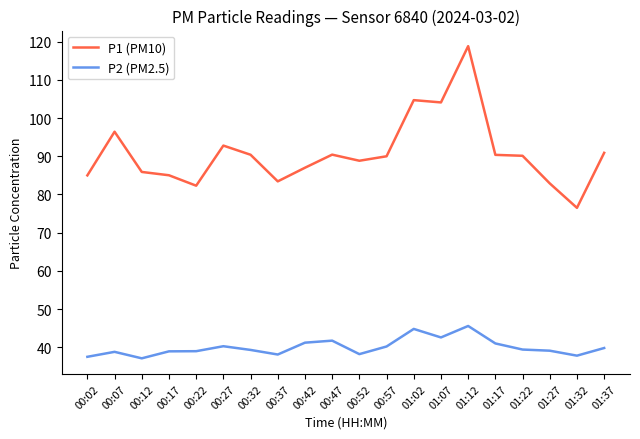

What is the total value across all series at 00:47?

132.2